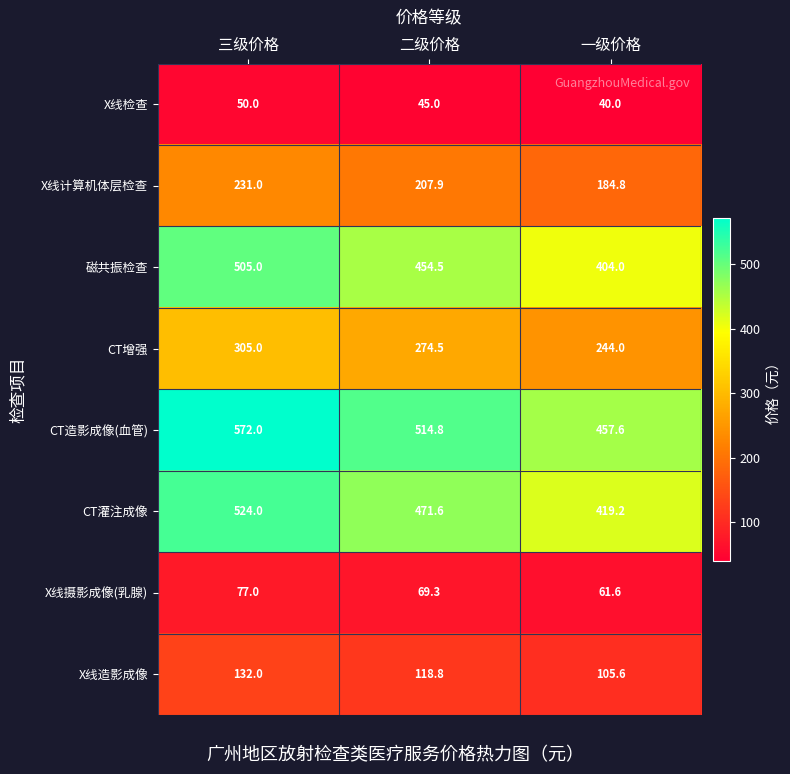

What is the minimum value shown in the chart?

40.0